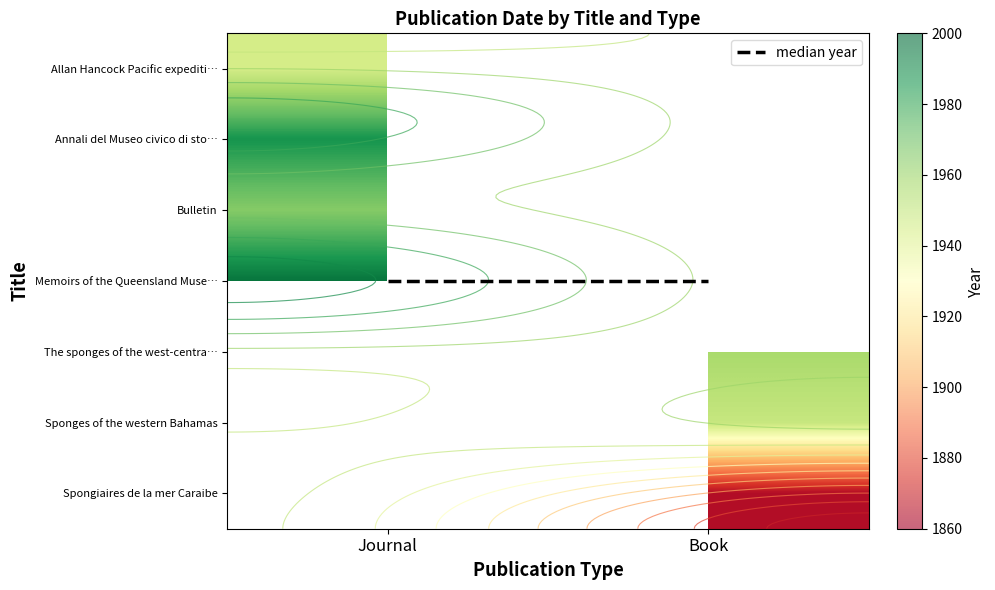

How many series are shown in this chart?

8